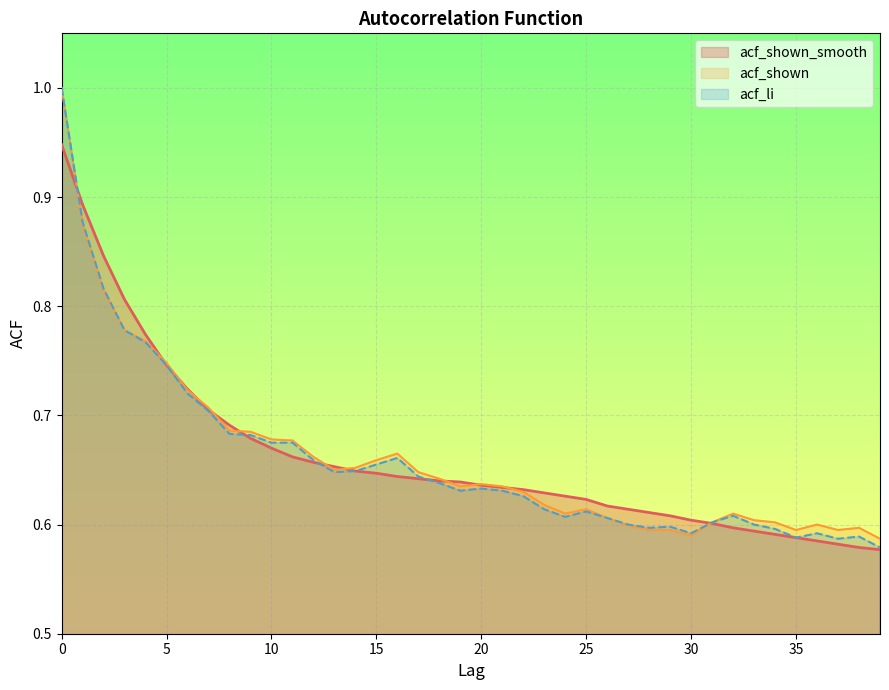

How many series are shown in this chart?

3